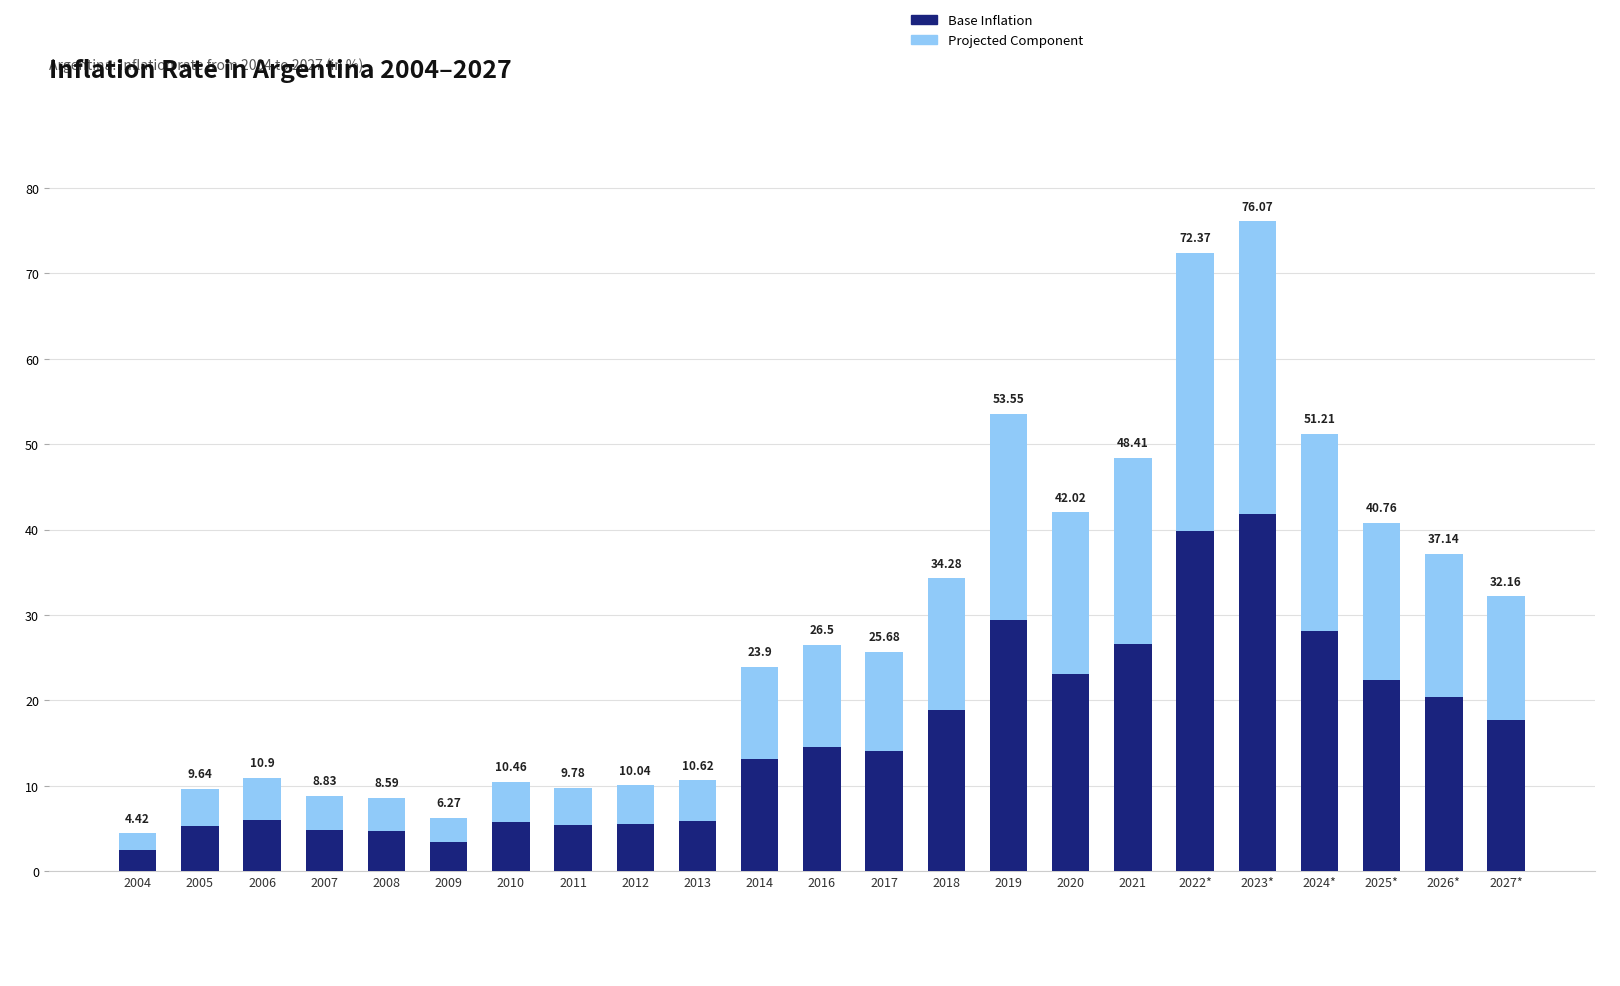

List the series in order of their peak value, highest first.

Base Inflation, Projected Component